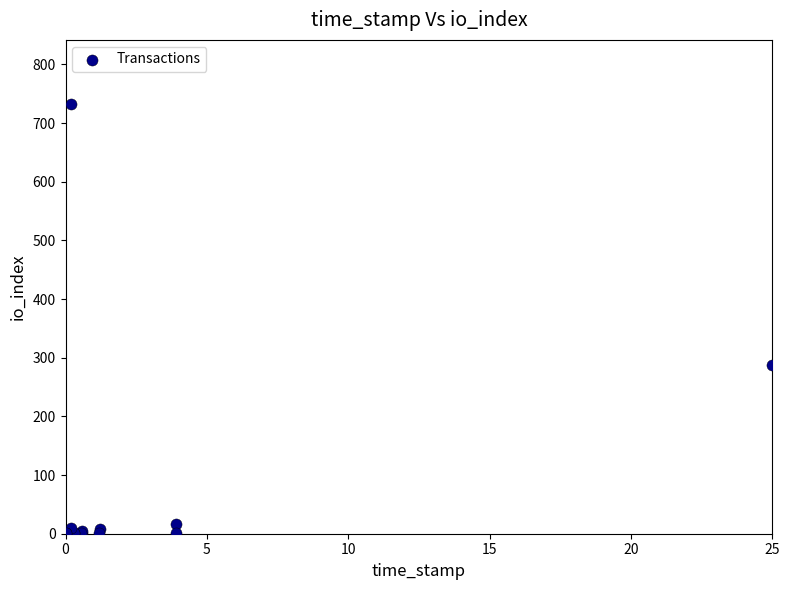

What Y value in the scatter plot is closest to 366?

288